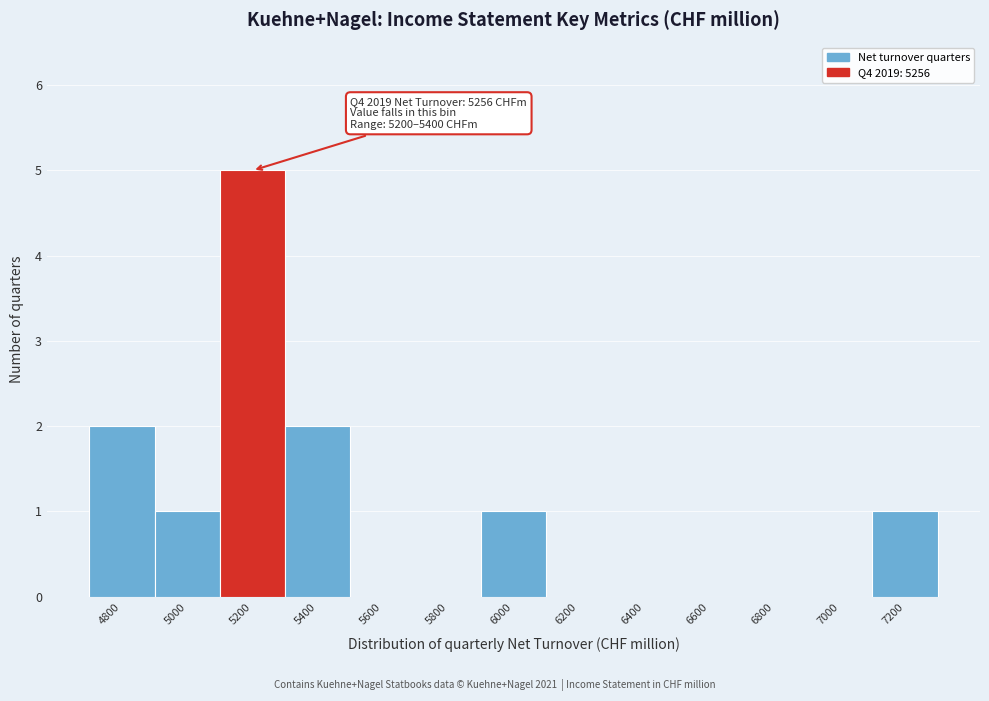

Reading right to left, list all the values displayed in this chart.

7200=1	7000=0	6800=0	6600=0	6400=0	6200=0	6000=1	5800=0	5600=0	5400=2	5200=5	5000=1	4800=2